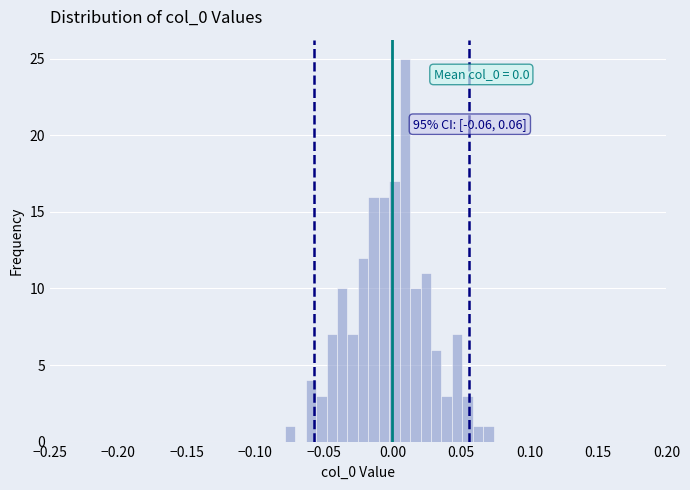

Read against the x-axis, roughly where is the centre of the tallest bar?

0.010